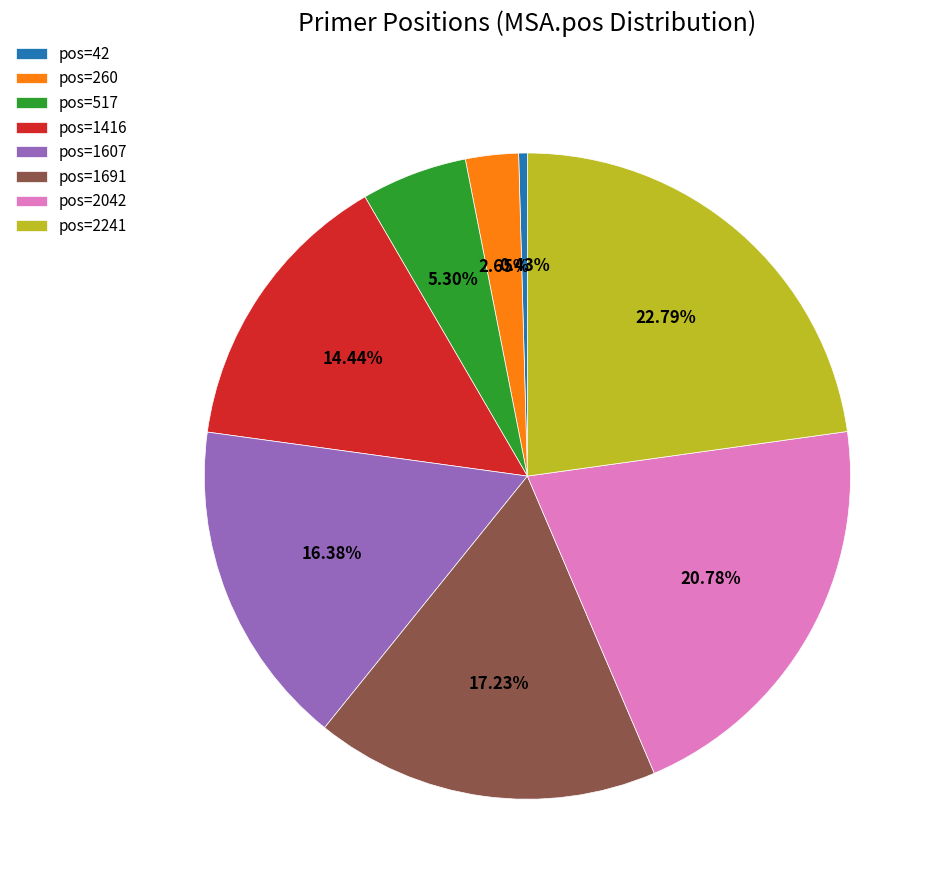

What is the ratio of the value at pos=1691 to the value at pos=1607?

1.1